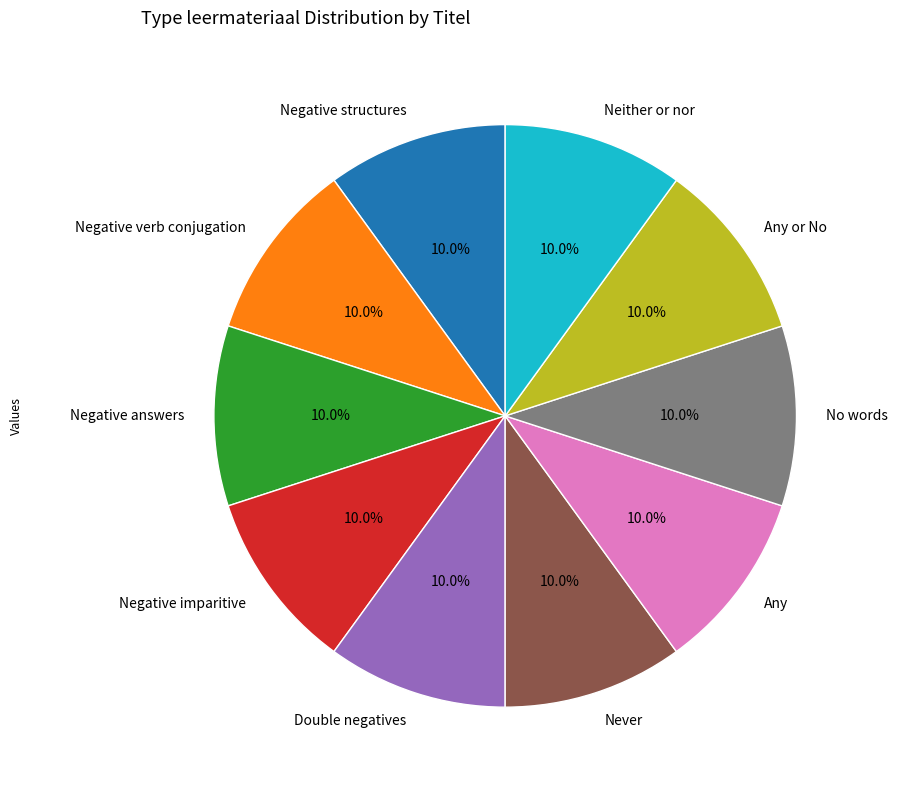

What portion of the pie excludes Any?

90.0%